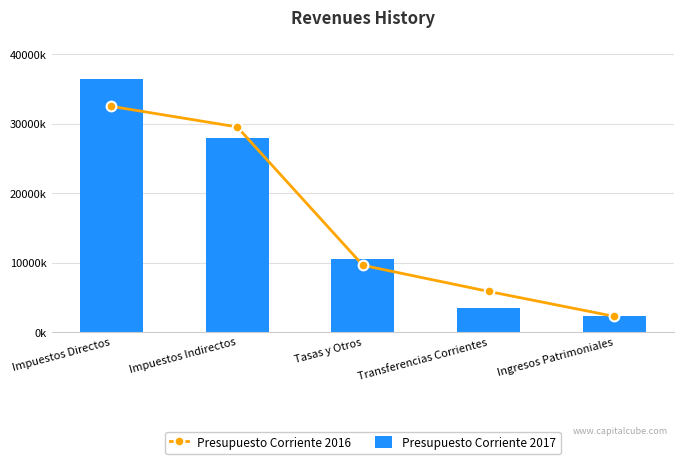

Which series has the largest total across all categories?

Presupuesto Corriente 2017